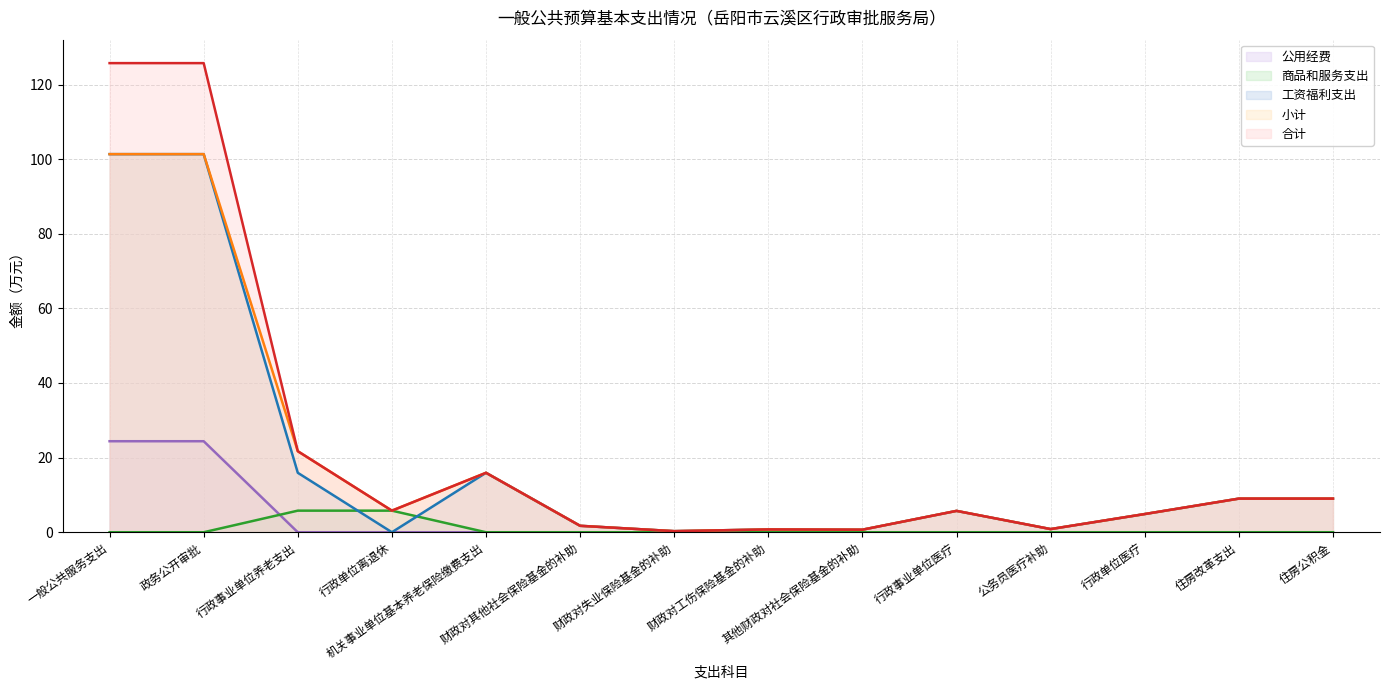

What are all the series names shown in the legend?

公用经费, 商品和服务支出, 工资福利支出, 小计, 合计